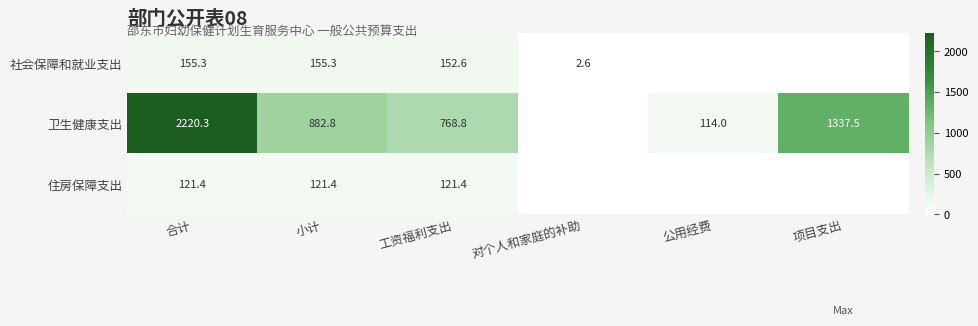

What is the difference between the highest and lowest values at 小计?

761.4